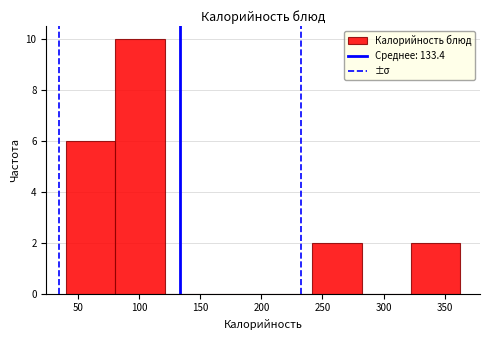

Which range on the x-axis has the tallest bar?

80 to 120